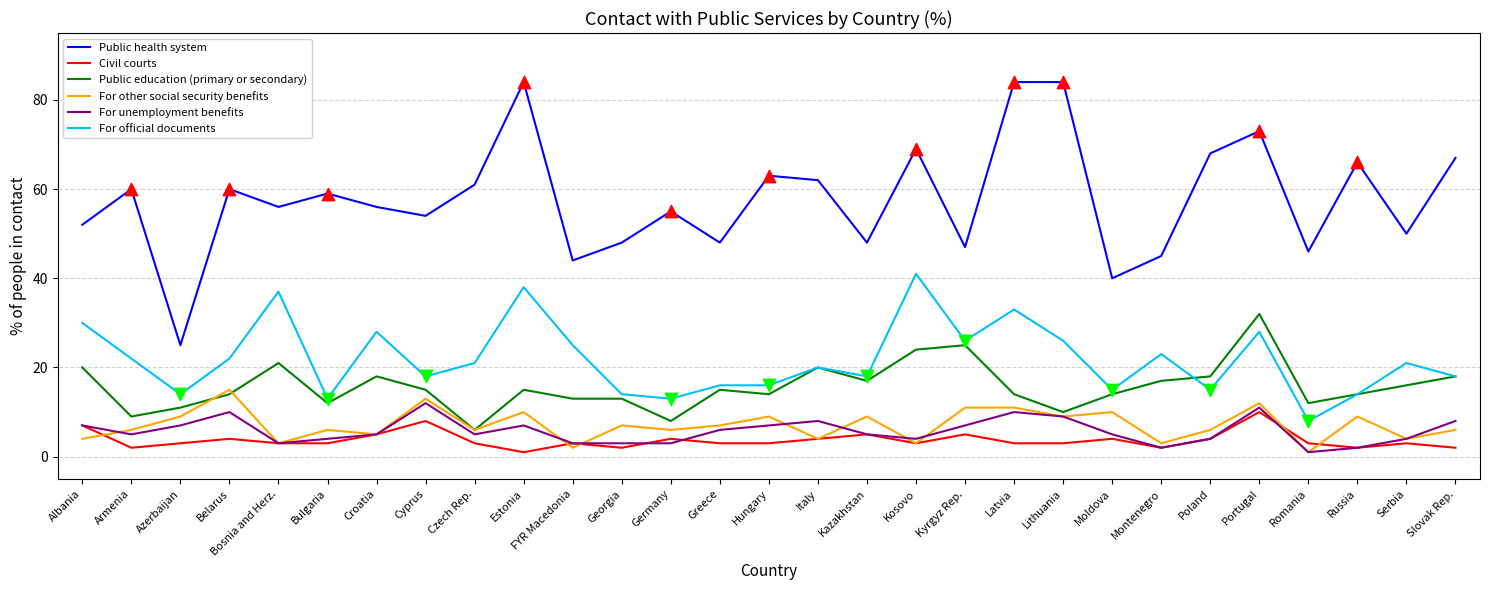

What is the spread (max minus min) of values at Latvia?

81